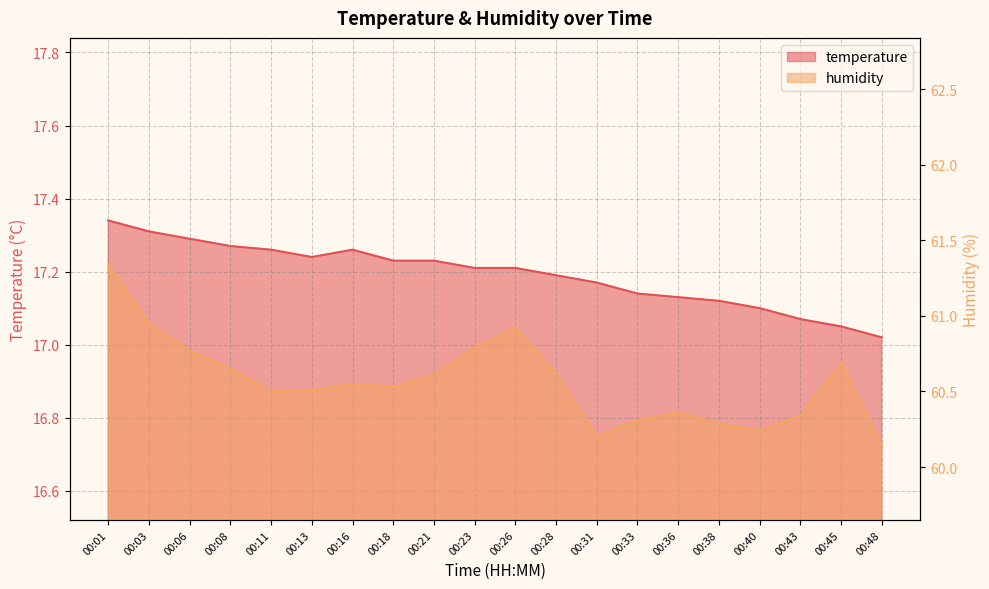

What is the difference between the maximum and minimum values in the temperature series?

0.3